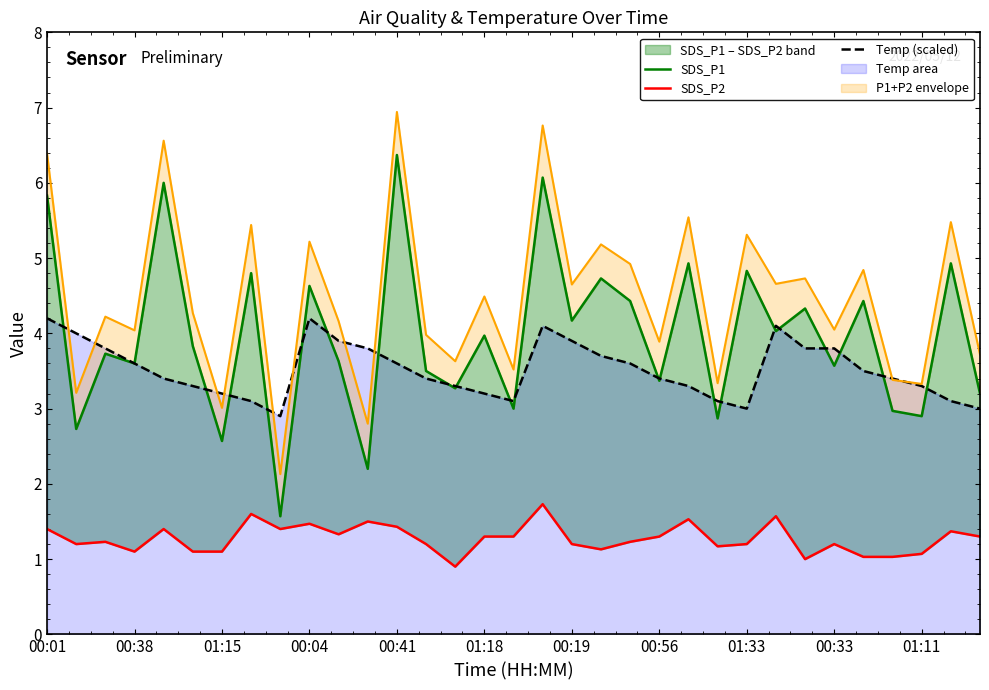

In SDS_P1, how many points are higher than both neighbors (excluding endpoints)?

13